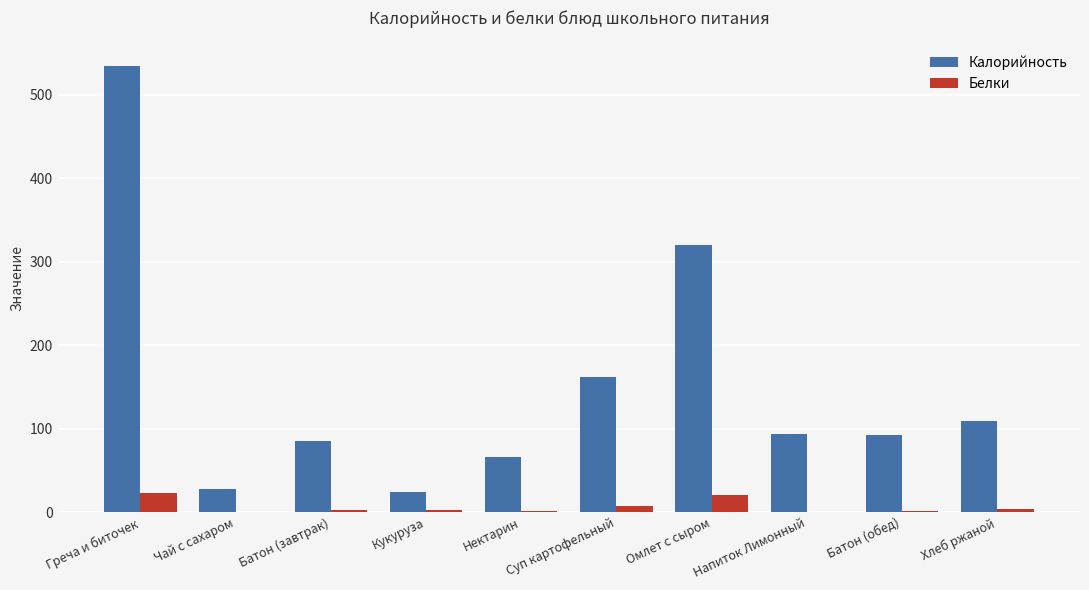

True or false: Калорийность has a value of 20.6 at Батон (завтрак).

False